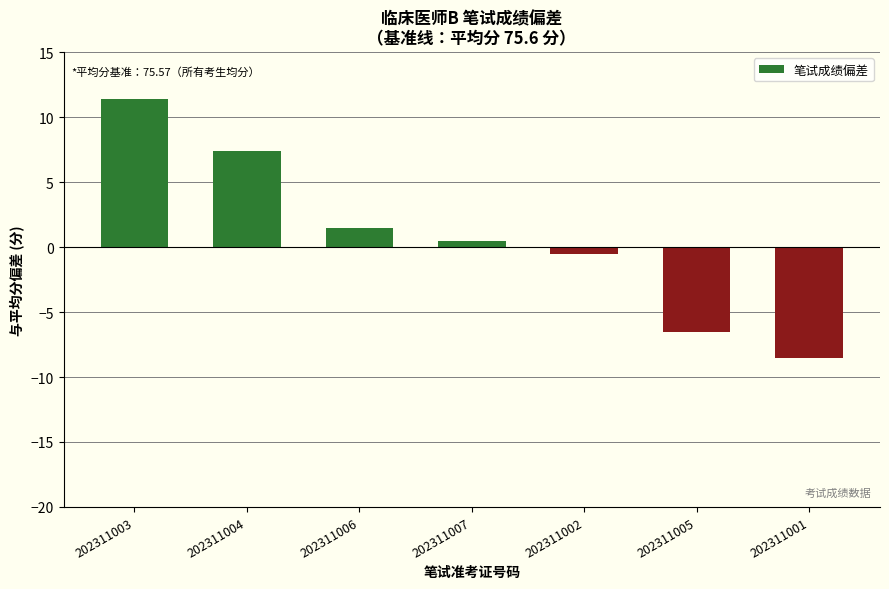

What is the smallest value displayed?

-8.6